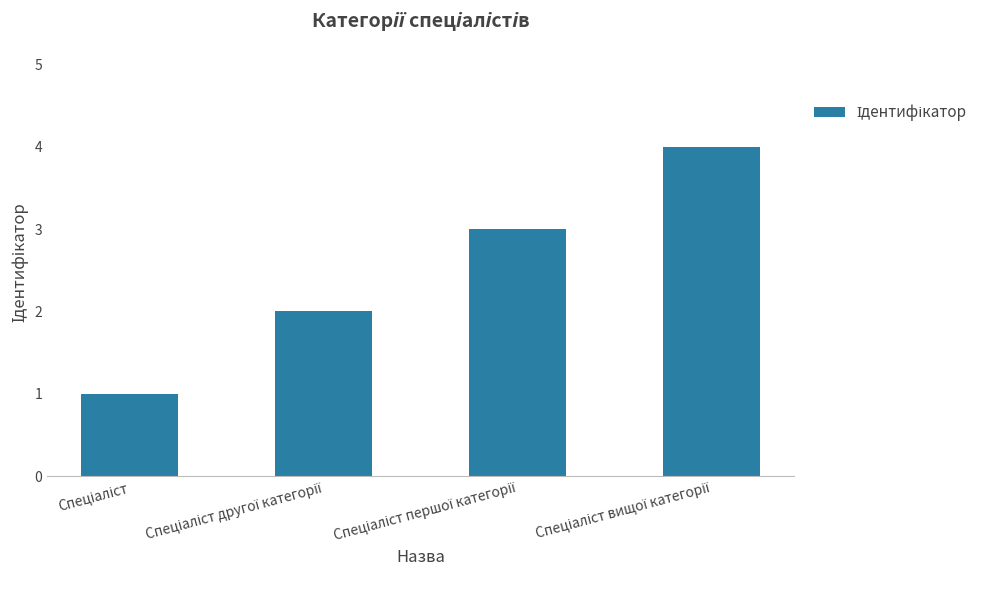

What is the greatest value displayed?

4